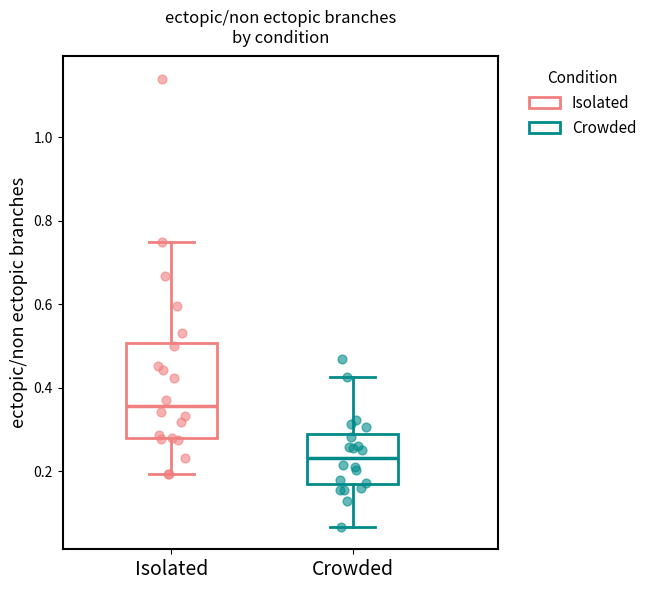

Reading left to right, read every box against the y-axis: the position of its median line, the range the box covers, and the ends of its whiskers. The values are not printed on the chart, so give them approximately, as read against the axis.

Isolated: median 0.36, box 0.28 to 0.50, whiskers 0.20 to 0.76
Crowded: median 0.24, box 0.16 to 0.28, whiskers 0.06 to 0.42